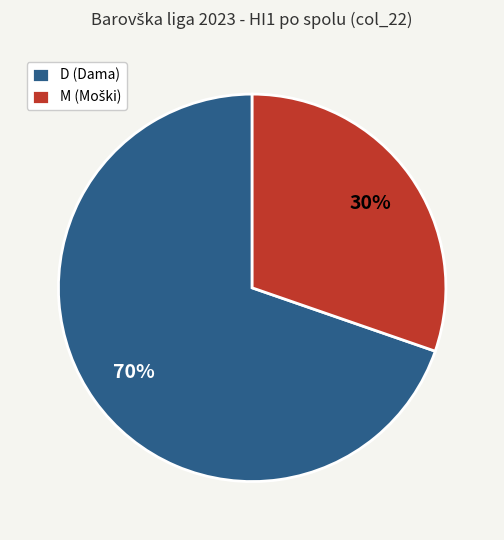

Is D (Dama) the majority of the pie?

Yes